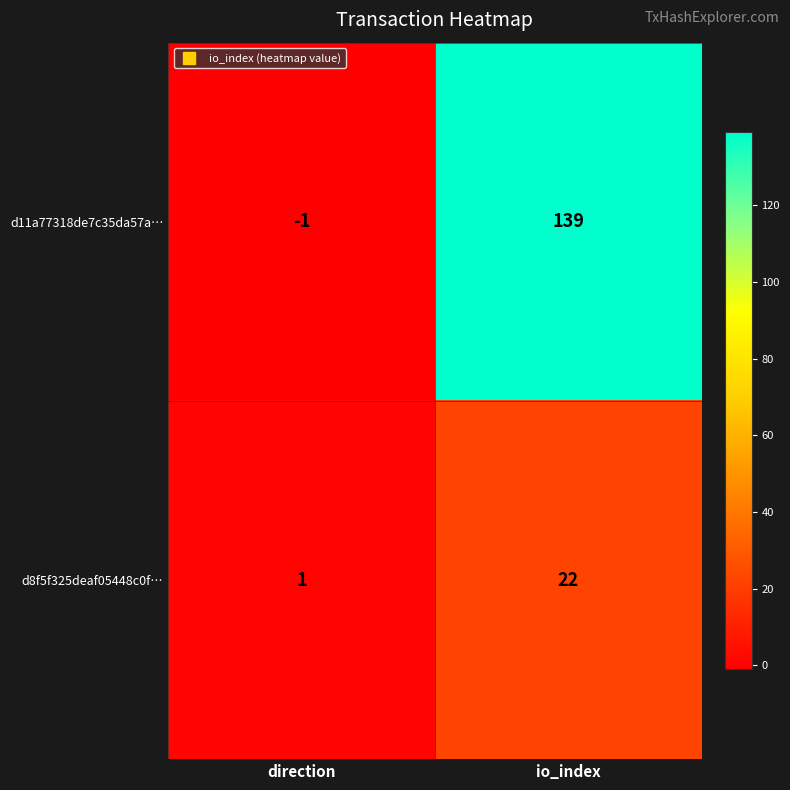

At which category does the chart reach its minimum across all series?

direction